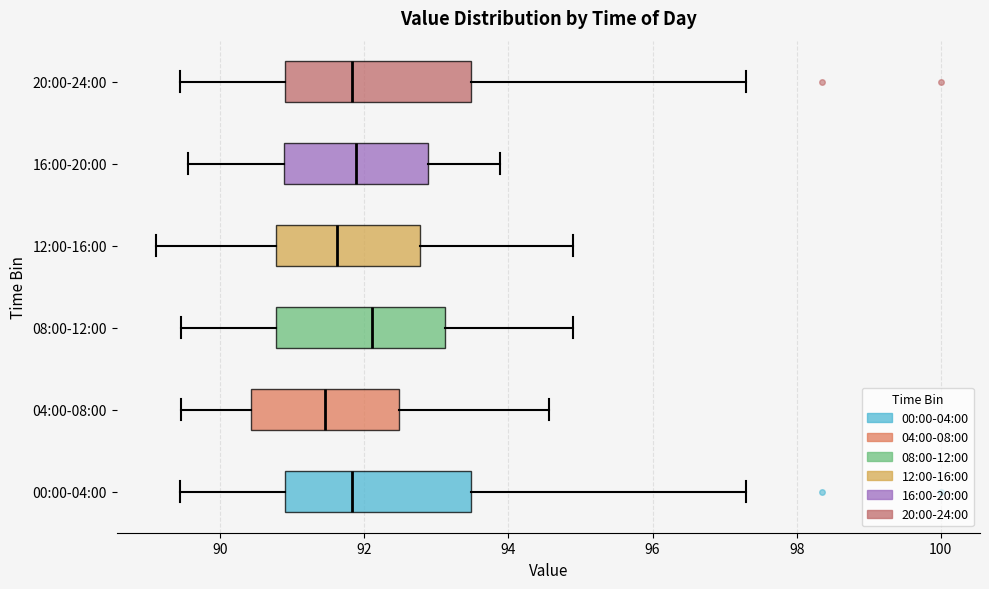

Reading bottom to top, transcribe this box plot: for each box, give where its median line is, the range the box spans, and where its two whiskers end, as read against the x-axis. The values are not printed on the chart, so give them approximately, as read against the axis.

00:00-04:00: median 91.8, box 90.8 to 93.4, whiskers 89.4 to 97.4
04:00-08:00: median 91.4, box 90.4 to 92.4, whiskers 89.4 to 94.6
08:00-12:00: median 92.2, box 90.8 to 93.2, whiskers 89.4 to 94.8
12:00-16:00: median 91.6, box 90.8 to 92.8, whiskers 89.2 to 94.8
16:00-20:00: median 91.8, box 90.8 to 92.8, whiskers 89.6 to 93.8
20:00-24:00: median 91.8, box 90.8 to 93.4, whiskers 89.4 to 97.4